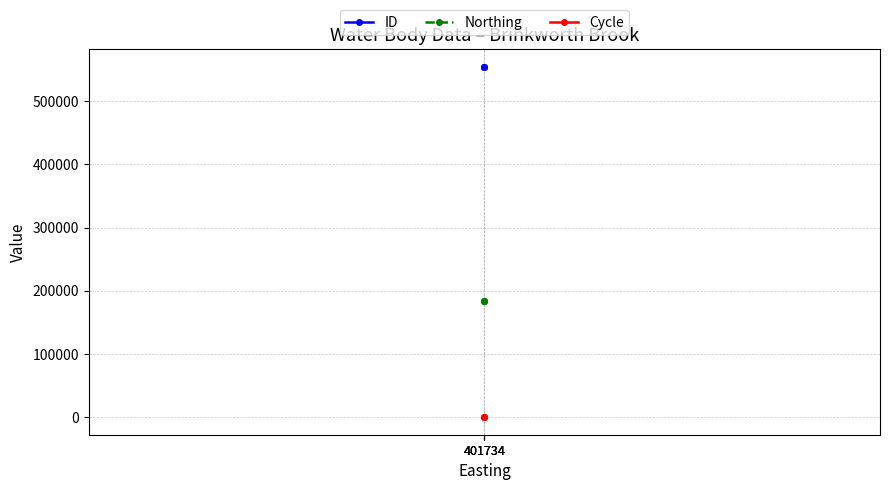

What is the sum of the Cycle values at 401734 and 401734?

6